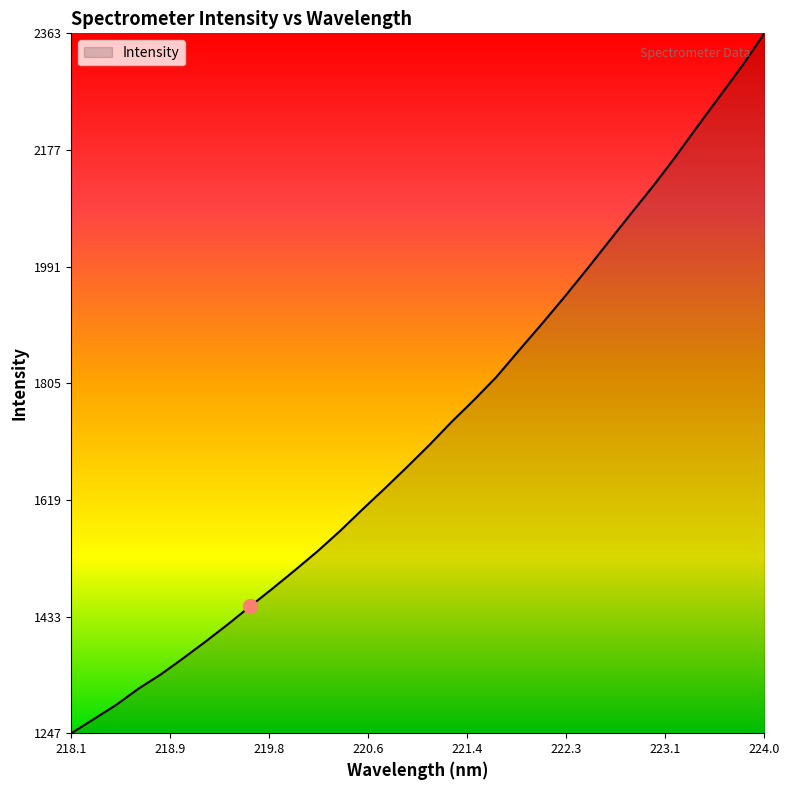

What is the maximum value shown in the chart?

2363.0